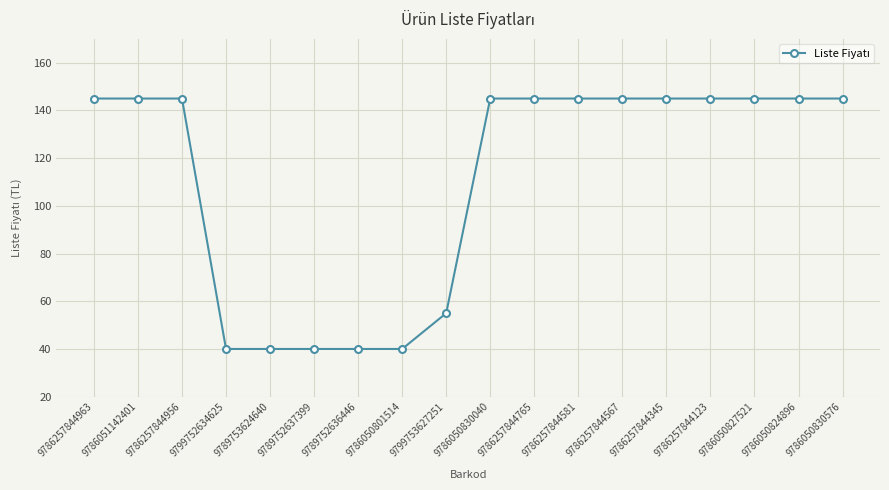

What is the approximate value at 9789753624640, to the nearest 50?

50